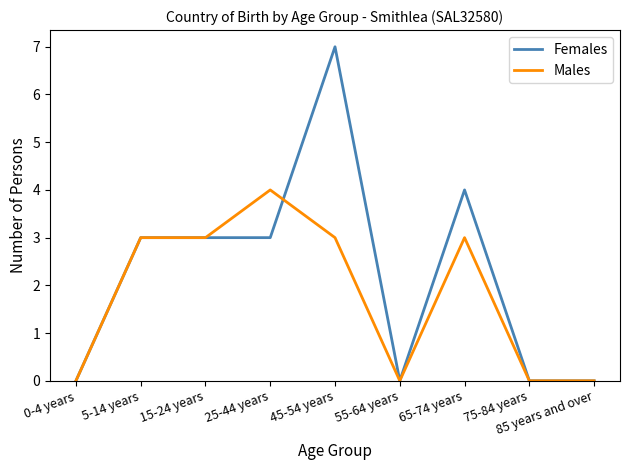

Is the value of Males at 75-84 years greater than the value of Females at 15-24 years?

No